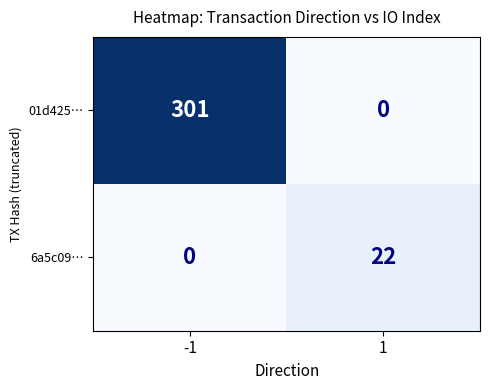

What is the difference between the 6a5c09… values at 1 and -1?

22